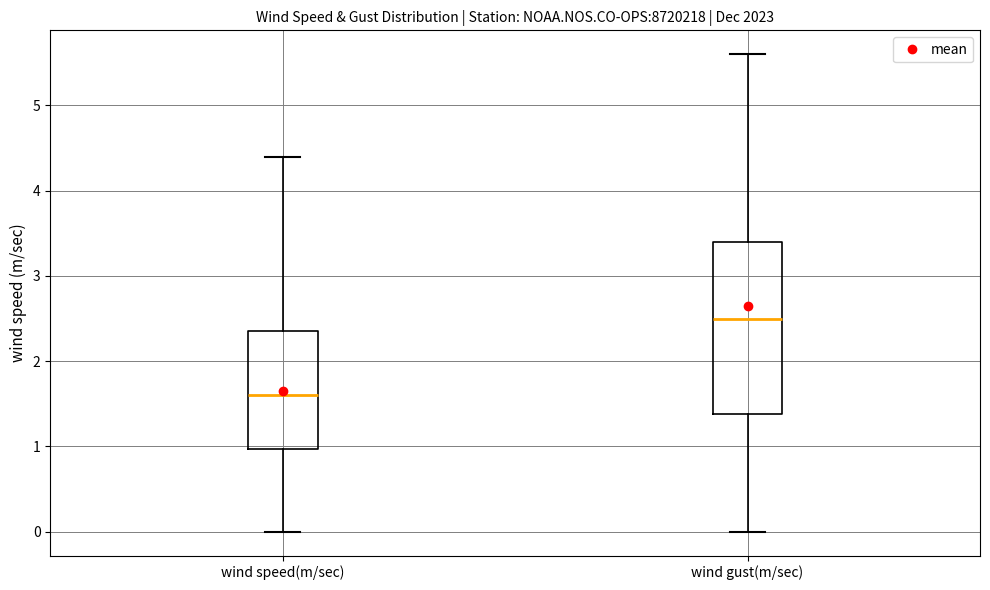

Reading left to right, read every box against the y-axis: the position of its median line, the range the box covers, and the ends of its whiskers. The values are not printed on the chart, so give them approximately, as read against the axis.

wind speed(m/sec): median 1.6, box 1.0 to 2.4, whiskers 0.0 to 4.4
wind gust(m/sec): median 2.5, box 1.4 to 3.4, whiskers 0.0 to 5.6